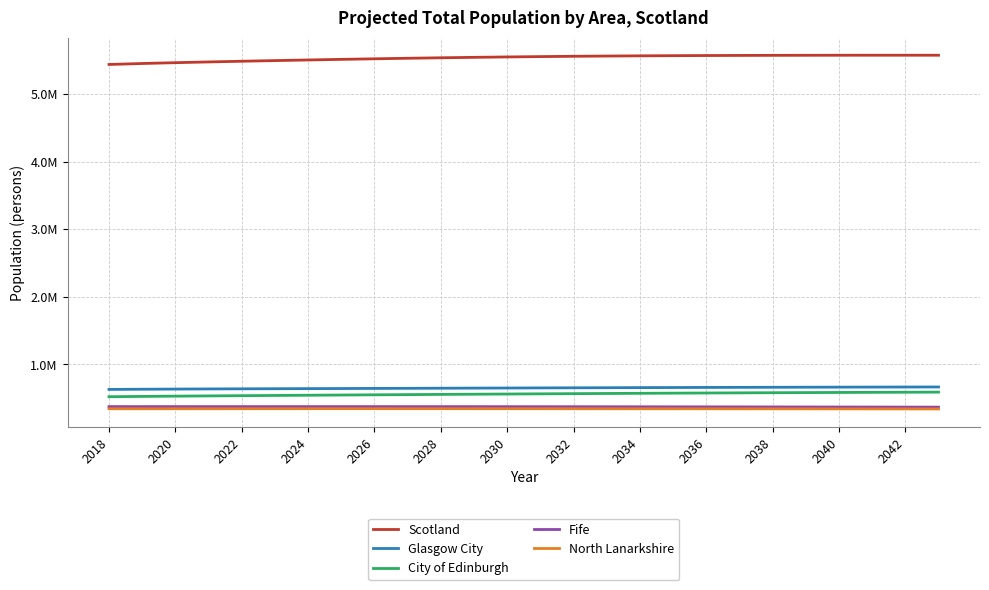

At which category does Fife reach its first local valley?

2024